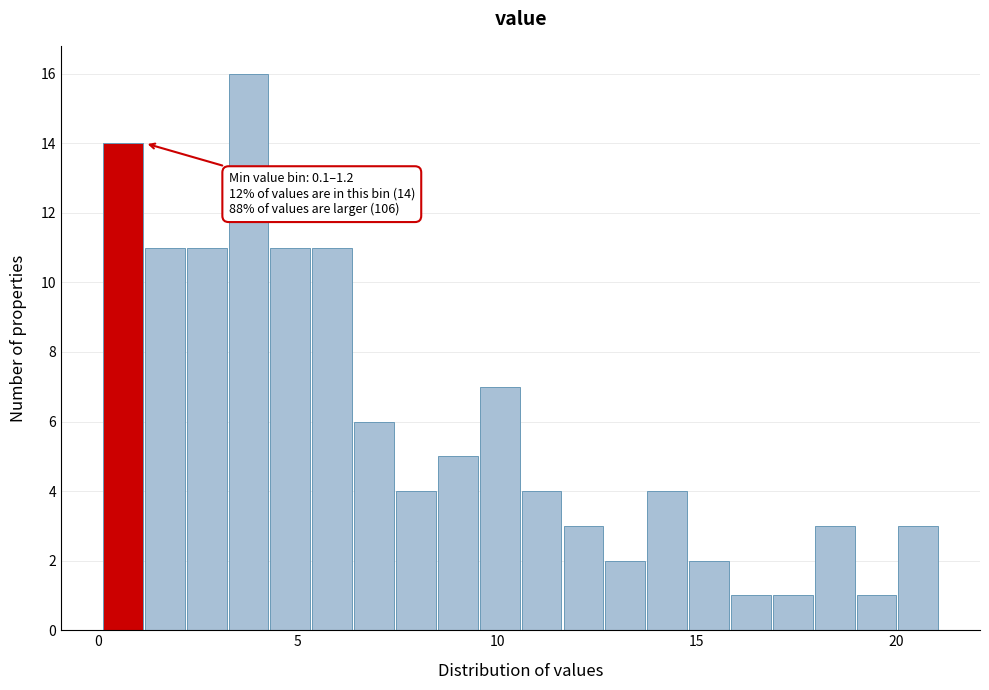

Around what value on the x-axis is the tallest bar? Give the approximate position of its centre, as read against the axis.

4.0